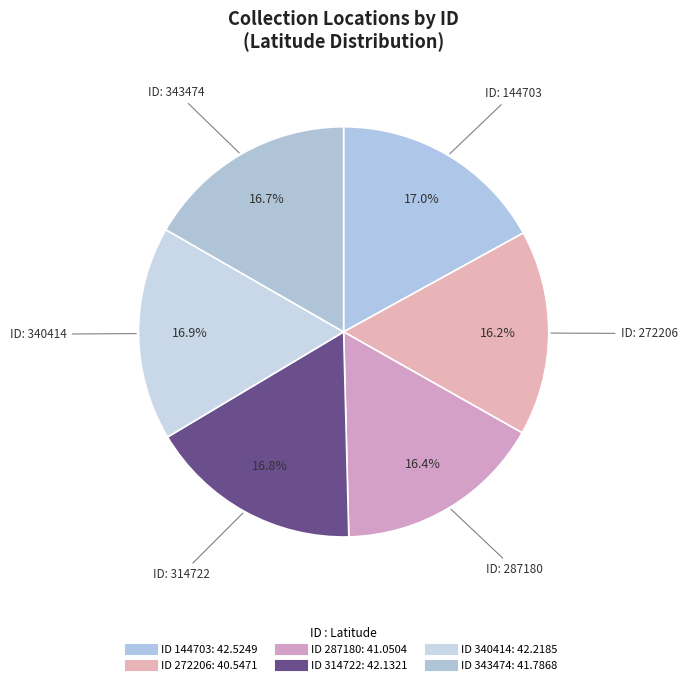

To the nearest percent, what is the difference between the largest and smallest slice percentages?

1%